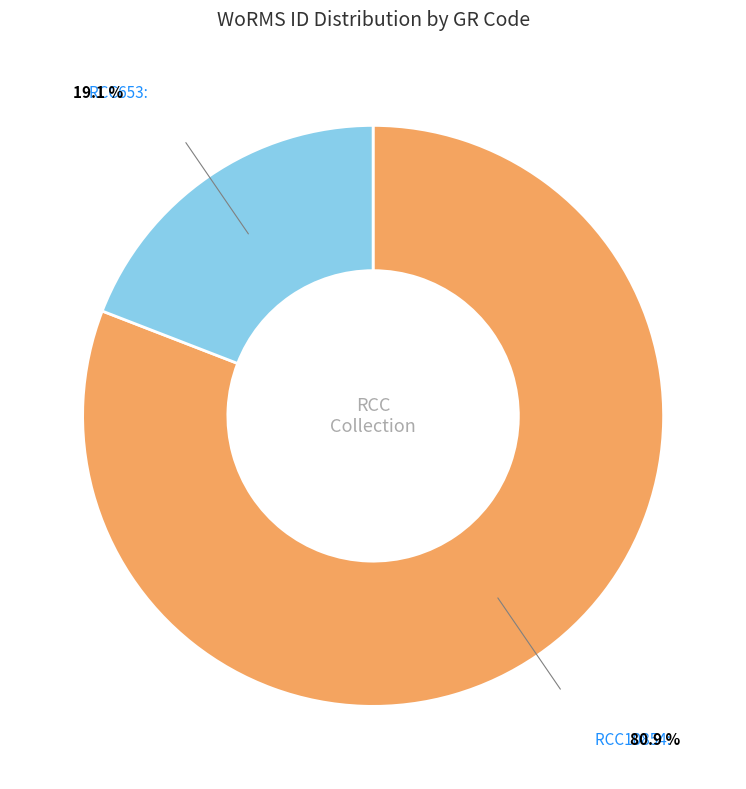

Does any single category account for the majority?

Yes